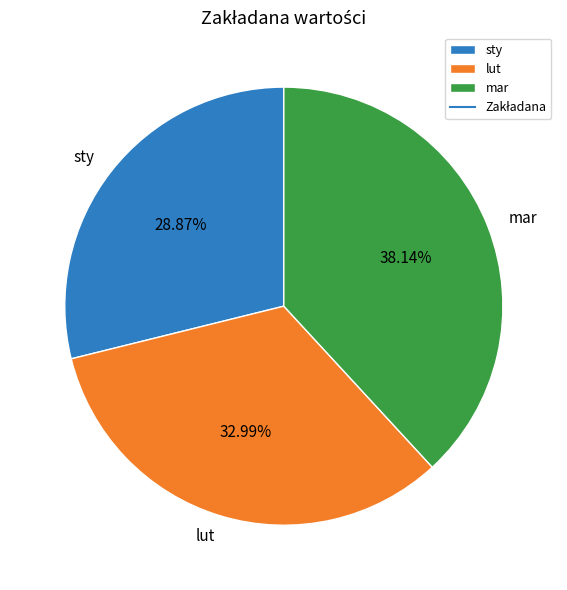

To the nearest percent, what is the difference between the lut and sty slice percentages?

4%